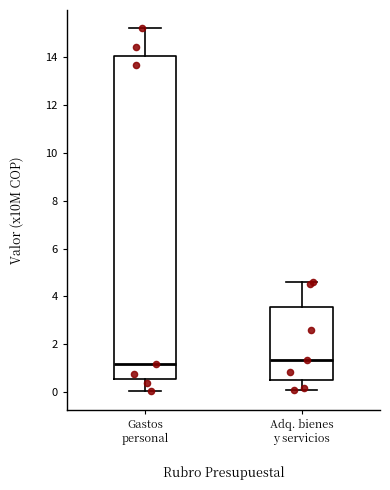

Comparing the boxes themselves (not the whiskers), which one is the tallest?

Gastos personal